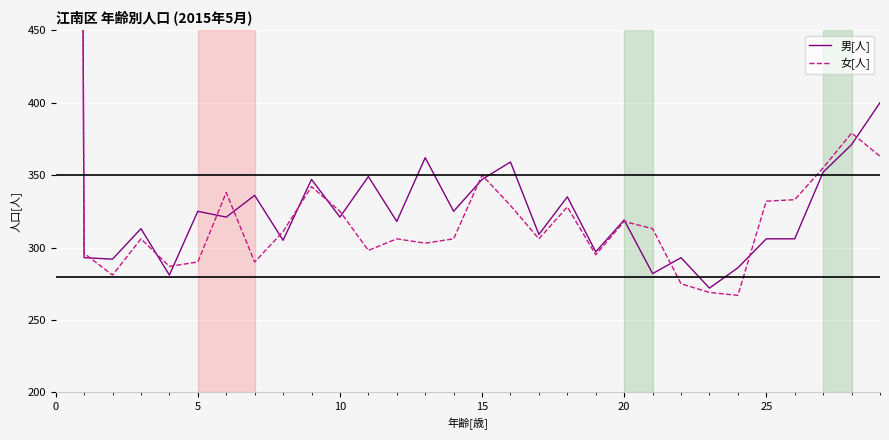

Reading right to left, what are all the values shown in this chart?

男[人]: 400	371	352	306	306	286	272	293	282	319	297	335	309	359	347	325	362	318	349	321	347	305	336	321	325	281	313	292	293	4759
女[人]: 363	379	355	333	332	267	269	275	313	318	295	328	306	329	350	306	303	306	298	325	342	311	290	338	290	287	306	281	296	4532